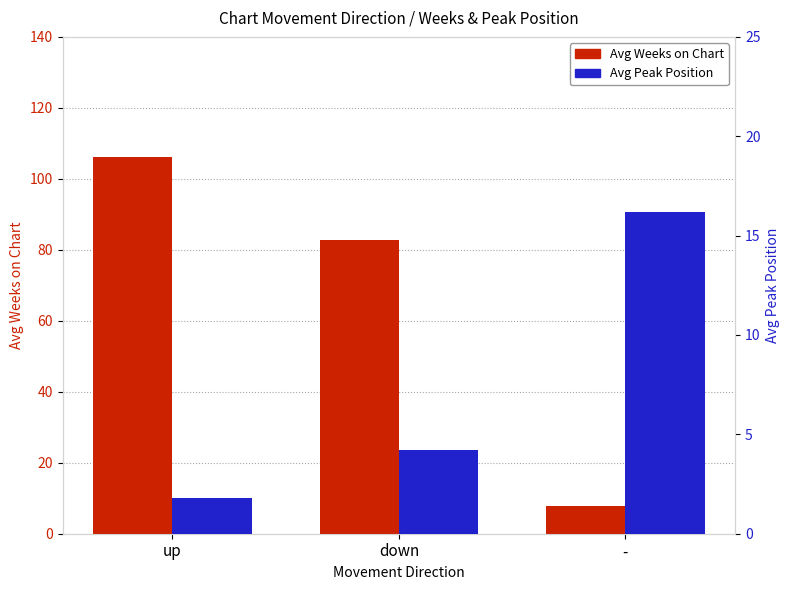

Which category has the highest value across all series?

up